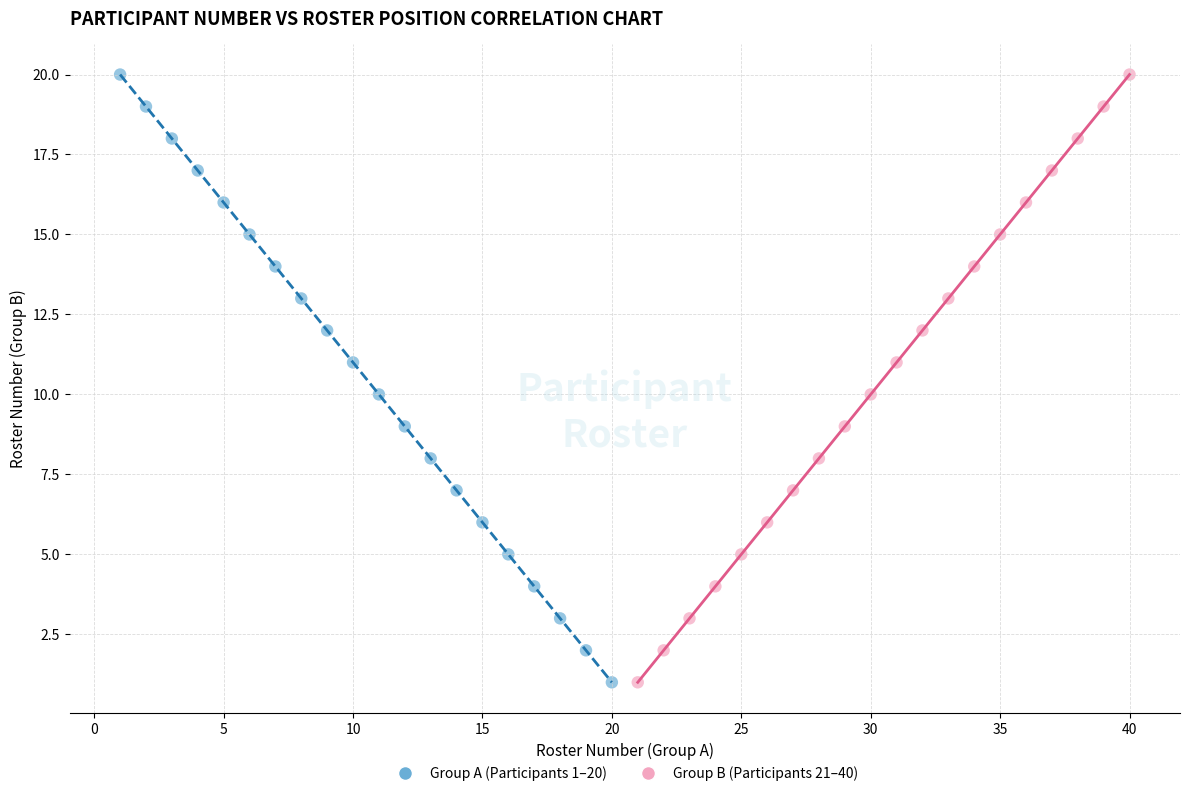

What are all the series names shown in the legend?

Group A (Participants 1–20), Group B (Participants 21–40)